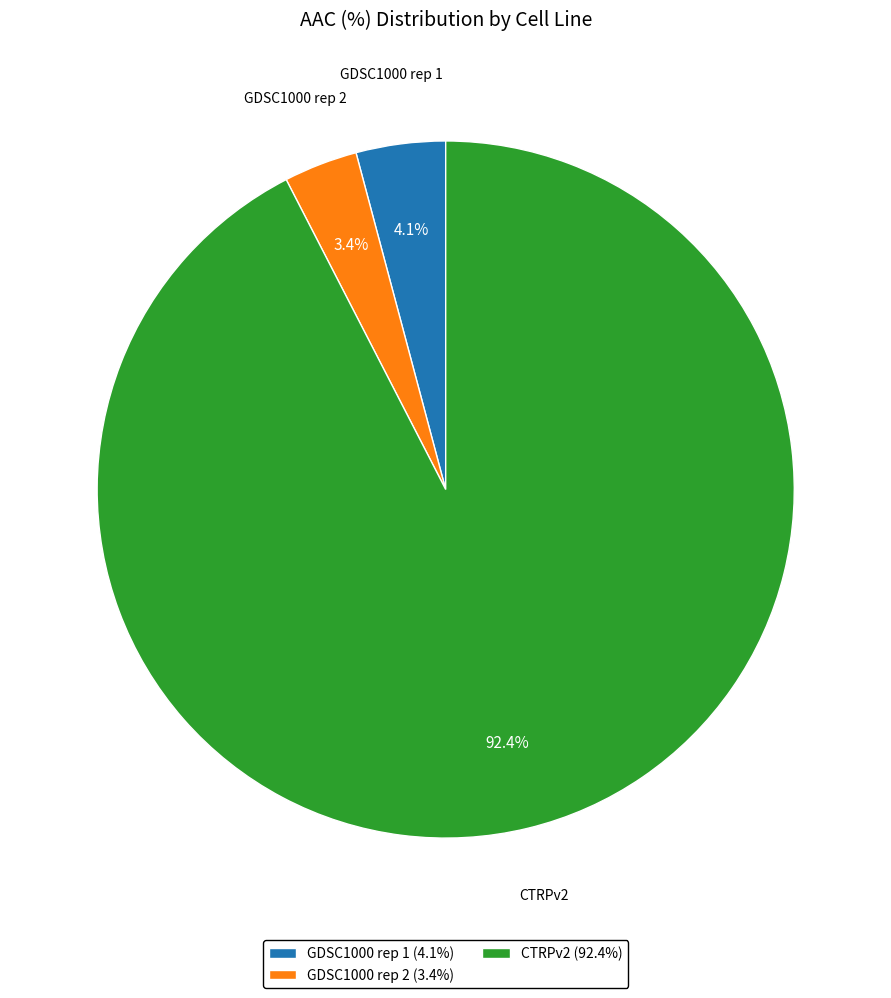

What percentage is the GDSC1000 rep 2 slice, to the nearest percent?

3%